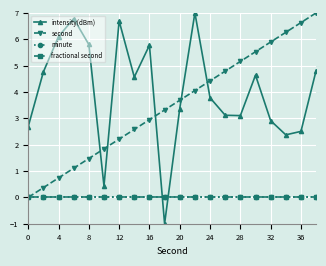

How many values in the second series exceed 3?

11